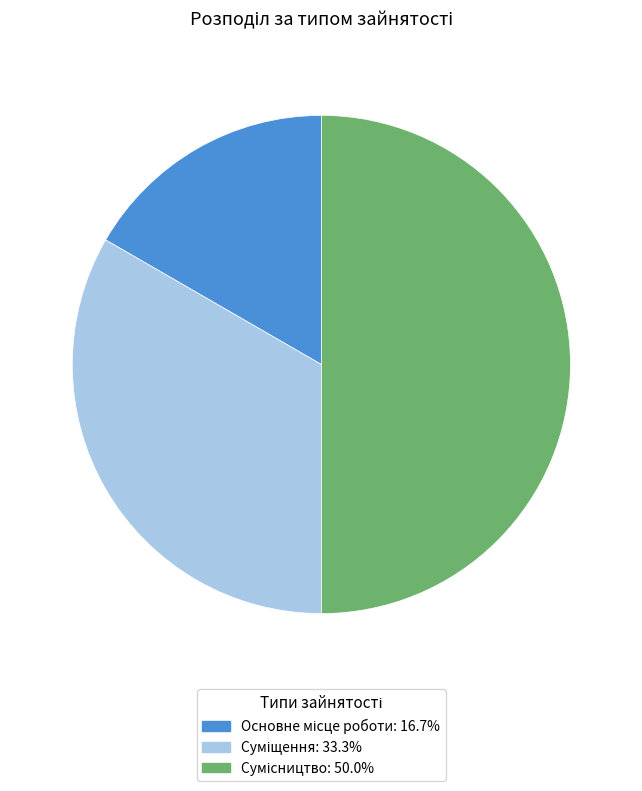

To the nearest percent, what is the combined percentage of Суміщення and Сумісництво?

83%